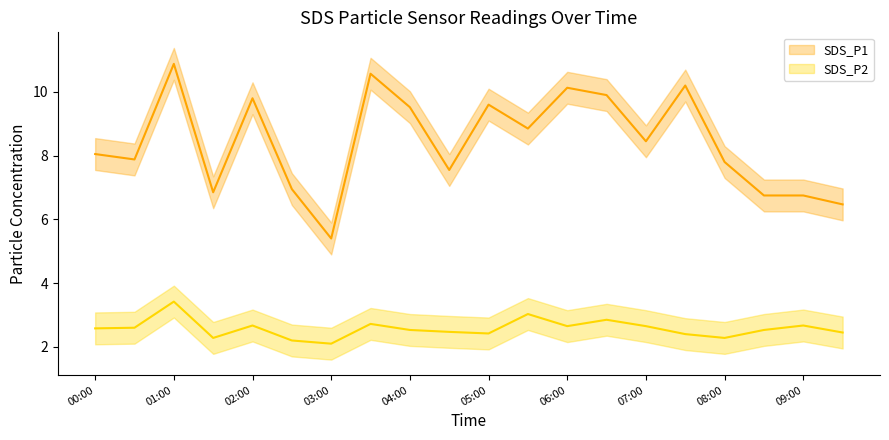

True or false: SDS_P1 and SDS_P1_upper cross at least once.

False